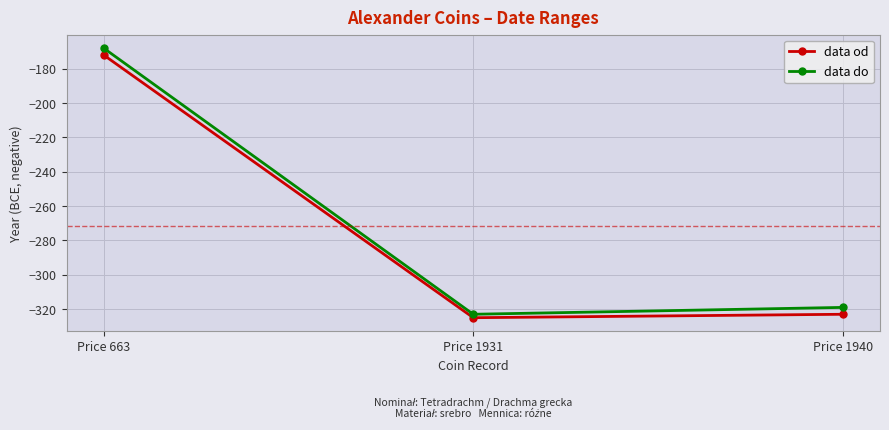

How many values in the data od series exceed -323?

1